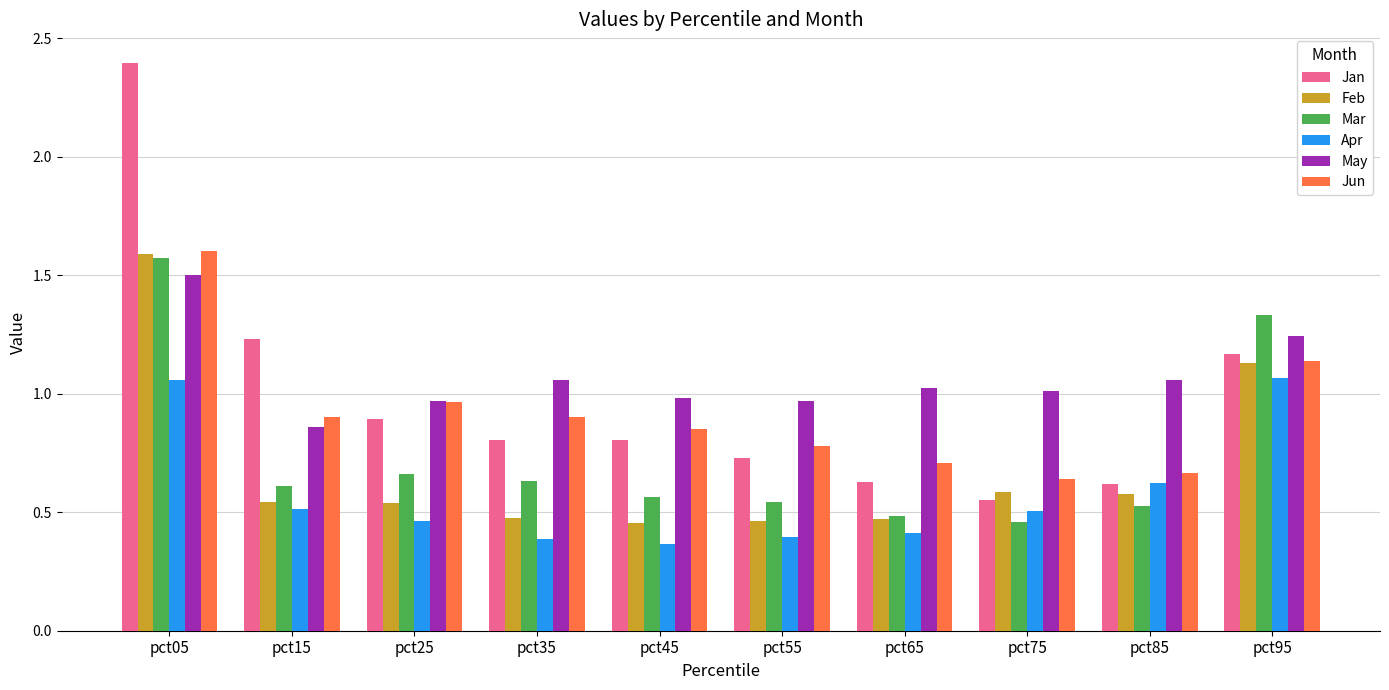

Are the bars grouped side by side (vs. stacked)?

Yes